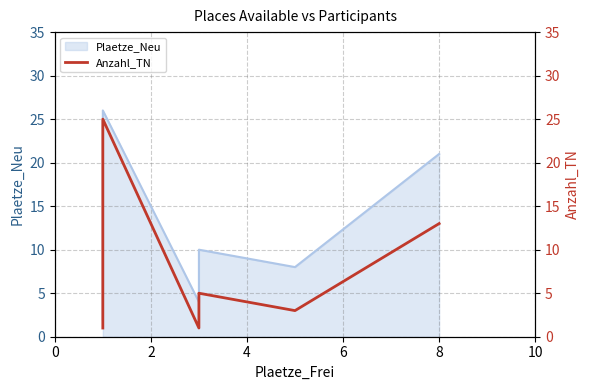

What is the label of the 8th point from the right?

4